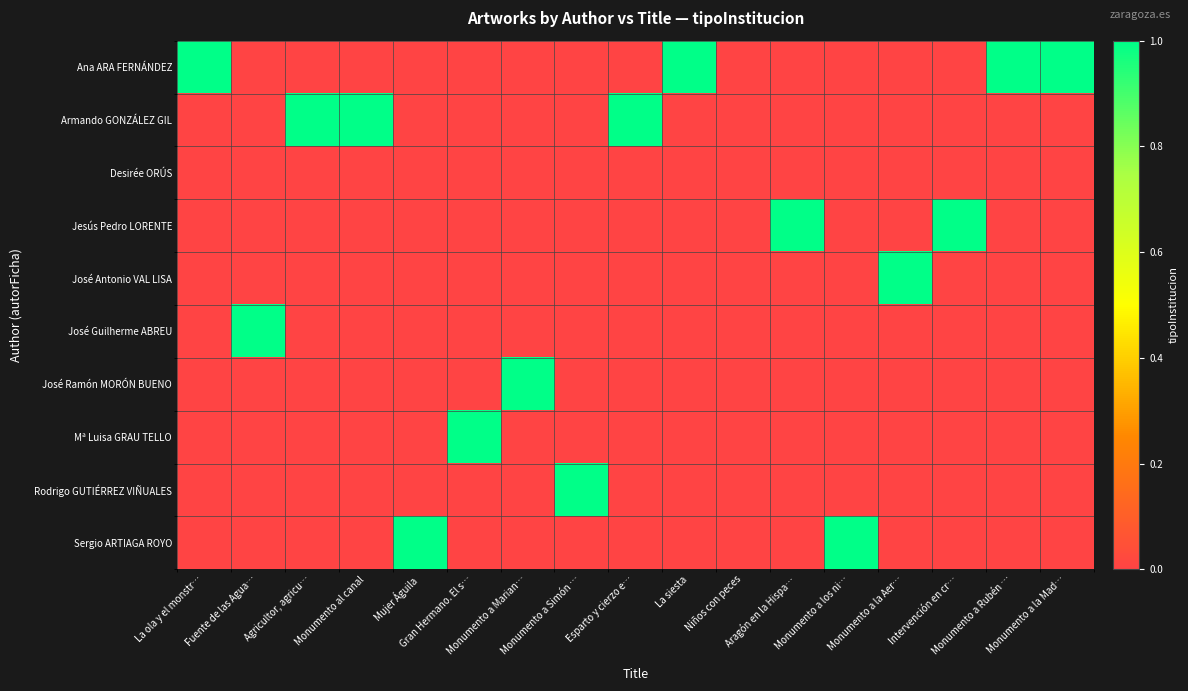

Reading left to right, what are all the values shown in this chart?

Ana ARA FERNÁNDEZ: La ola y el monstr…=1	Fuente de las Agua…=0	Agricultor, agricu…=0	Monumento al canal=0	Mujer Águila=0	Gran Hermano. El s…=0	Monumento a Marian…=0	Monumento a Simón …=0	Esparto y cierzo e…=0	La siesta=1	Niños con peces=0	Aragón en la Hispa…=0	Monumento a los ni…=0	Monumento a la Aer…=0	Intervención en cr…=0	Monumento a Rubén …=1	Monumento a la Mad…=1
Armando GONZÁLEZ GIL: La ola y el monstr…=0	Fuente de las Agua…=0	Agricultor, agricu…=1	Monumento al canal=1	Mujer Águila=0	Gran Hermano. El s…=0	Monumento a Marian…=0	Monumento a Simón …=0	Esparto y cierzo e…=1	La siesta=0	Niños con peces=0	Aragón en la Hispa…=0	Monumento a los ni…=0	Monumento a la Aer…=0	Intervención en cr…=0	Monumento a Rubén …=0	Monumento a la Mad…=0
Desirée ORÚS: La ola y el monstr…=0	Fuente de las Agua…=0	Agricultor, agricu…=0	Monumento al canal=0	Mujer Águila=0	Gran Hermano. El s…=0	Monumento a Marian…=0	Monumento a Simón …=0	Esparto y cierzo e…=0	La siesta=0	Niños con peces=0	Aragón en la Hispa…=0	Monumento a los ni…=0	Monumento a la Aer…=0	Intervención en cr…=0	Monumento a Rubén …=0	Monumento a la Mad…=0
Jesús Pedro LORENTE: La ola y el monstr…=0	Fuente de las Agua…=0	Agricultor, agricu…=0	Monumento al canal=0	Mujer Águila=0	Gran Hermano. El s…=0	Monumento a Marian…=0	Monumento a Simón …=0	Esparto y cierzo e…=0	La siesta=0	Niños con peces=0	Aragón en la Hispa…=1	Monumento a los ni…=0	Monumento a la Aer…=0	Intervención en cr…=1	Monumento a Rubén …=0	Monumento a la Mad…=0
José Antonio VAL LISA: La ola y el monstr…=0	Fuente de las Agua…=0	Agricultor, agricu…=0	Monumento al canal=0	Mujer Águila=0	Gran Hermano. El s…=0	Monumento a Marian…=0	Monumento a Simón …=0	Esparto y cierzo e…=0	La siesta=0	Niños con peces=0	Aragón en la Hispa…=0	Monumento a los ni…=0	Monumento a la Aer…=1	Intervención en cr…=0	Monumento a Rubén …=0	Monumento a la Mad…=0
José Guilherme ABREU: La ola y el monstr…=0	Fuente de las Agua…=1	Agricultor, agricu…=0	Monumento al canal=0	Mujer Águila=0	Gran Hermano. El s…=0	Monumento a Marian…=0	Monumento a Simón …=0	Esparto y cierzo e…=0	La siesta=0	Niños con peces=0	Aragón en la Hispa…=0	Monumento a los ni…=0	Monumento a la Aer…=0	Intervención en cr…=0	Monumento a Rubén …=0	Monumento a la Mad…=0
José Ramón MORÓN BUENO: La ola y el monstr…=0	Fuente de las Agua…=0	Agricultor, agricu…=0	Monumento al canal=0	Mujer Águila=0	Gran Hermano. El s…=0	Monumento a Marian…=1	Monumento a Simón …=0	Esparto y cierzo e…=0	La siesta=0	Niños con peces=0	Aragón en la Hispa…=0	Monumento a los ni…=0	Monumento a la Aer…=0	Intervención en cr…=0	Monumento a Rubén …=0	Monumento a la Mad…=0
Mª Luisa GRAU TELLO: La ola y el monstr…=0	Fuente de las Agua…=0	Agricultor, agricu…=0	Monumento al canal=0	Mujer Águila=0	Gran Hermano. El s…=1	Monumento a Marian…=0	Monumento a Simón …=0	Esparto y cierzo e…=0	La siesta=0	Niños con peces=0	Aragón en la Hispa…=0	Monumento a los ni…=0	Monumento a la Aer…=0	Intervención en cr…=0	Monumento a Rubén …=0	Monumento a la Mad…=0
Rodrigo GUTIÉRREZ VIÑUALES: La ola y el monstr…=0	Fuente de las Agua…=0	Agricultor, agricu…=0	Monumento al canal=0	Mujer Águila=0	Gran Hermano. El s…=0	Monumento a Marian…=0	Monumento a Simón …=1	Esparto y cierzo e…=0	La siesta=0	Niños con peces=0	Aragón en la Hispa…=0	Monumento a los ni…=0	Monumento a la Aer…=0	Intervención en cr…=0	Monumento a Rubén …=0	Monumento a la Mad…=0
Sergio ARTIAGA ROYO: La ola y el monstr…=0	Fuente de las Agua…=0	Agricultor, agricu…=0	Monumento al canal=0	Mujer Águila=1	Gran Hermano. El s…=0	Monumento a Marian…=0	Monumento a Simón …=0	Esparto y cierzo e…=0	La siesta=0	Niños con peces=0	Aragón en la Hispa…=0	Monumento a los ni…=1	Monumento a la Aer…=0	Intervención en cr…=0	Monumento a Rubén …=0	Monumento a la Mad…=0